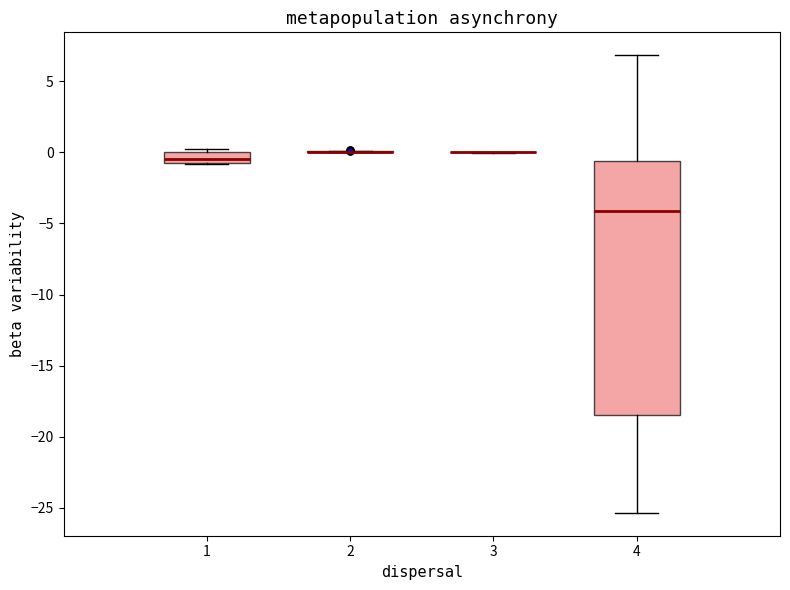

Comparing the boxes themselves (not the whiskers), which one is the tallest?

4